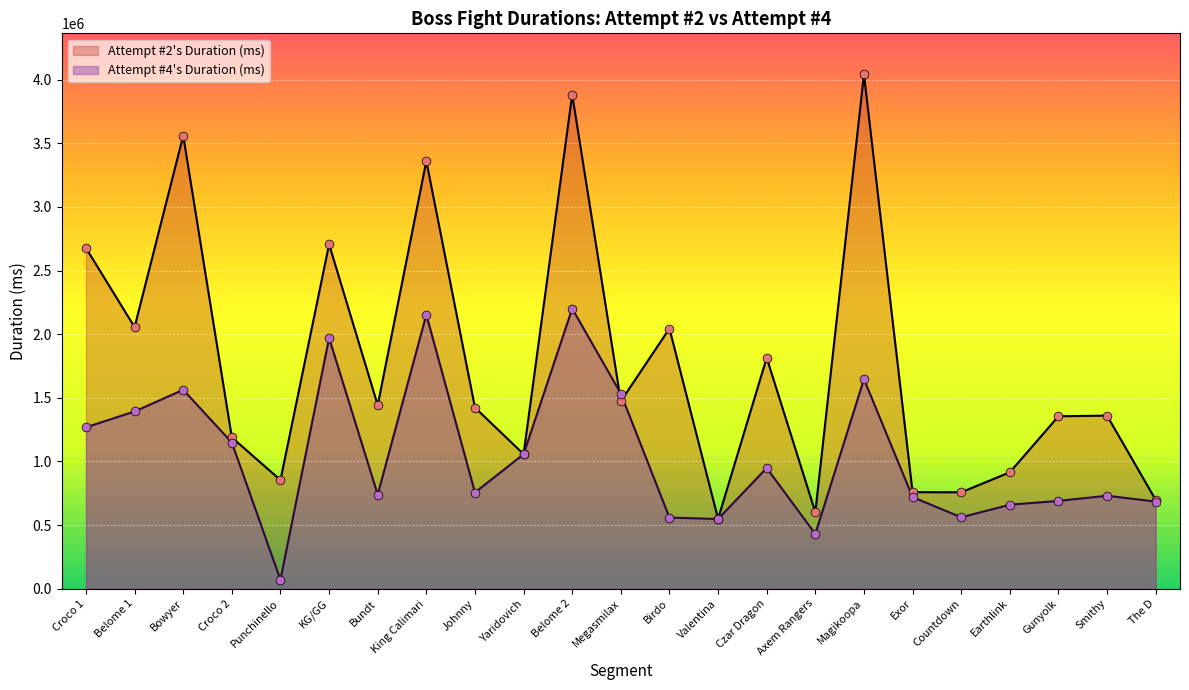

At which category is the sum across all series the highest?

Belome 2